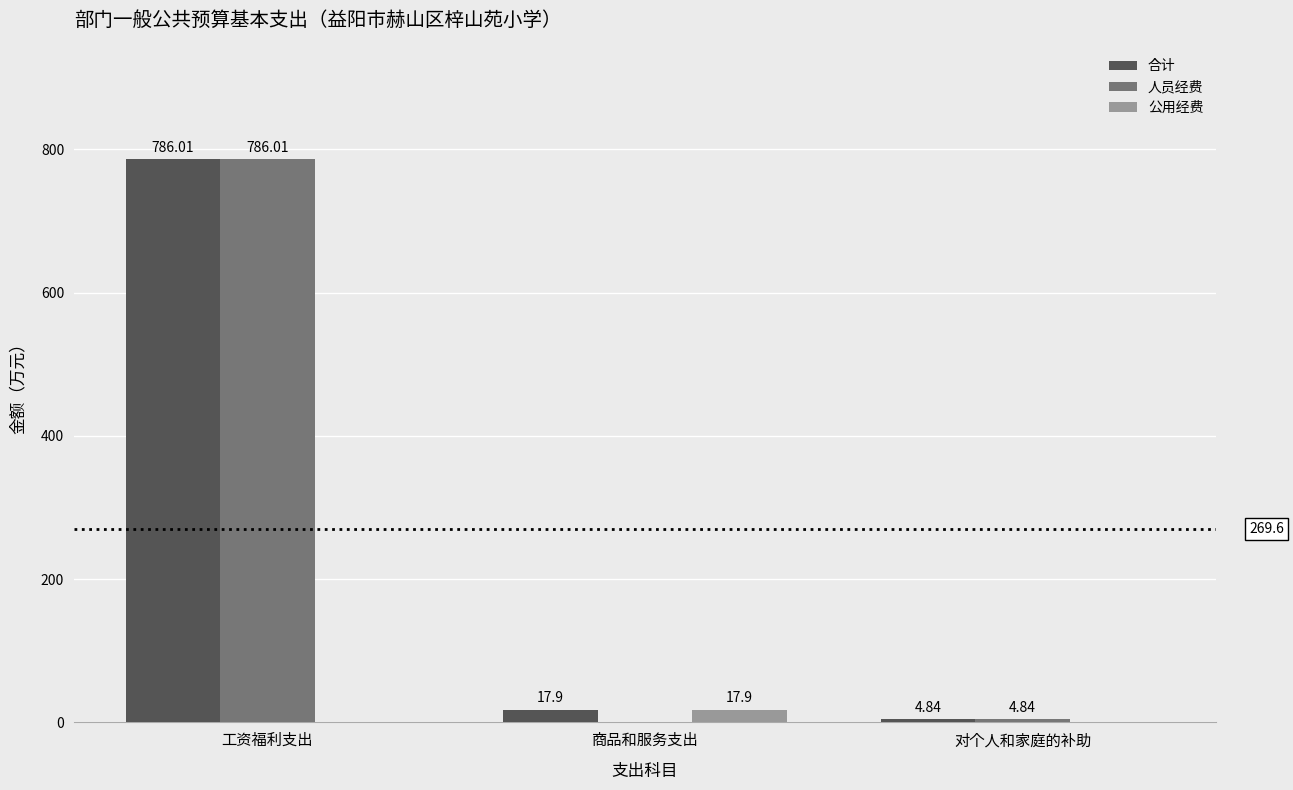

Between 工资福利支出 and 商品和服务支出, which series saw the biggest shift?

人员经费